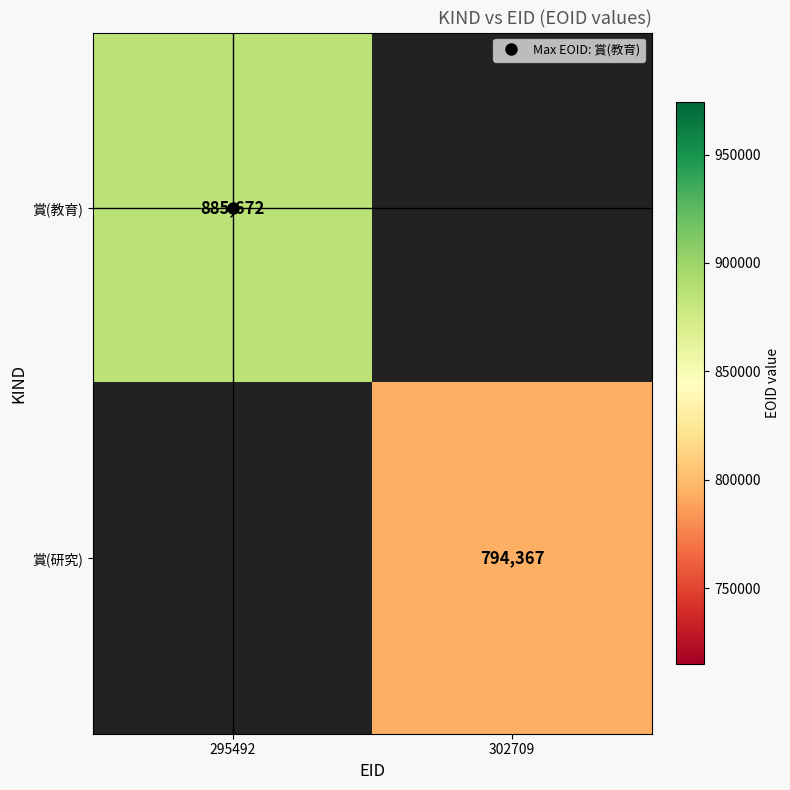

True or false: 賞(教育) has a value of 885672.0 at 295492.

True